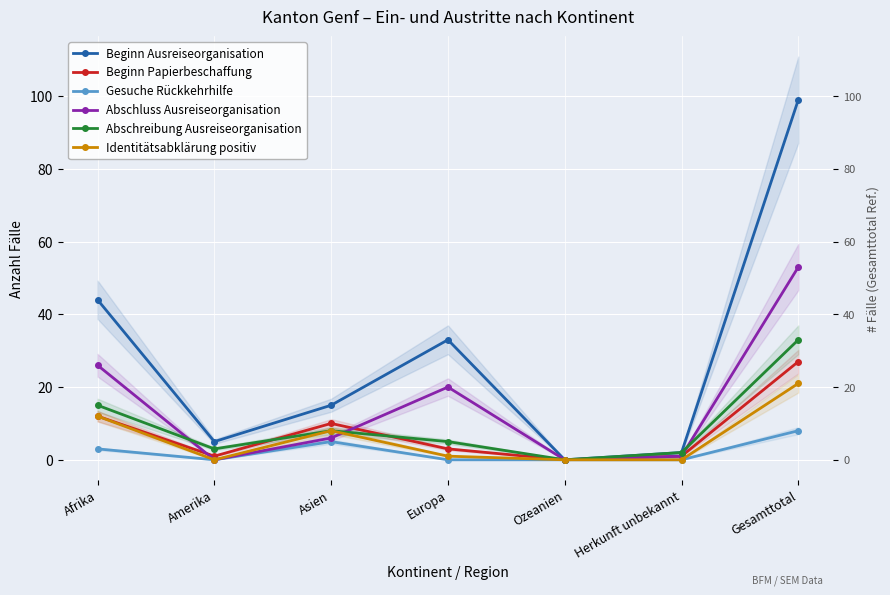

Where is the first local maximum for Abschreibung Ausreiseorganisation?

Asien